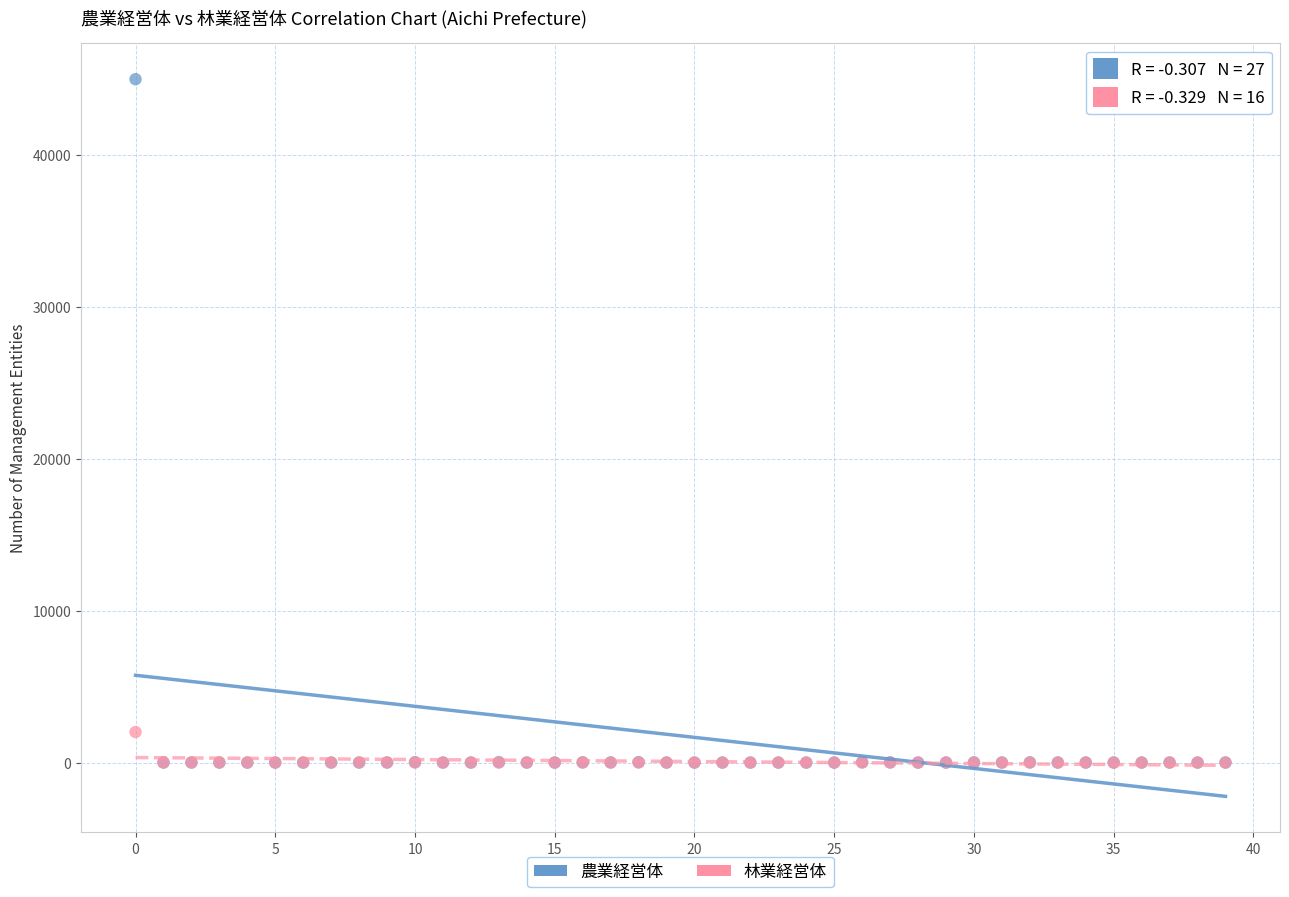

Across all series, what Y value is closest to 22502?

2009